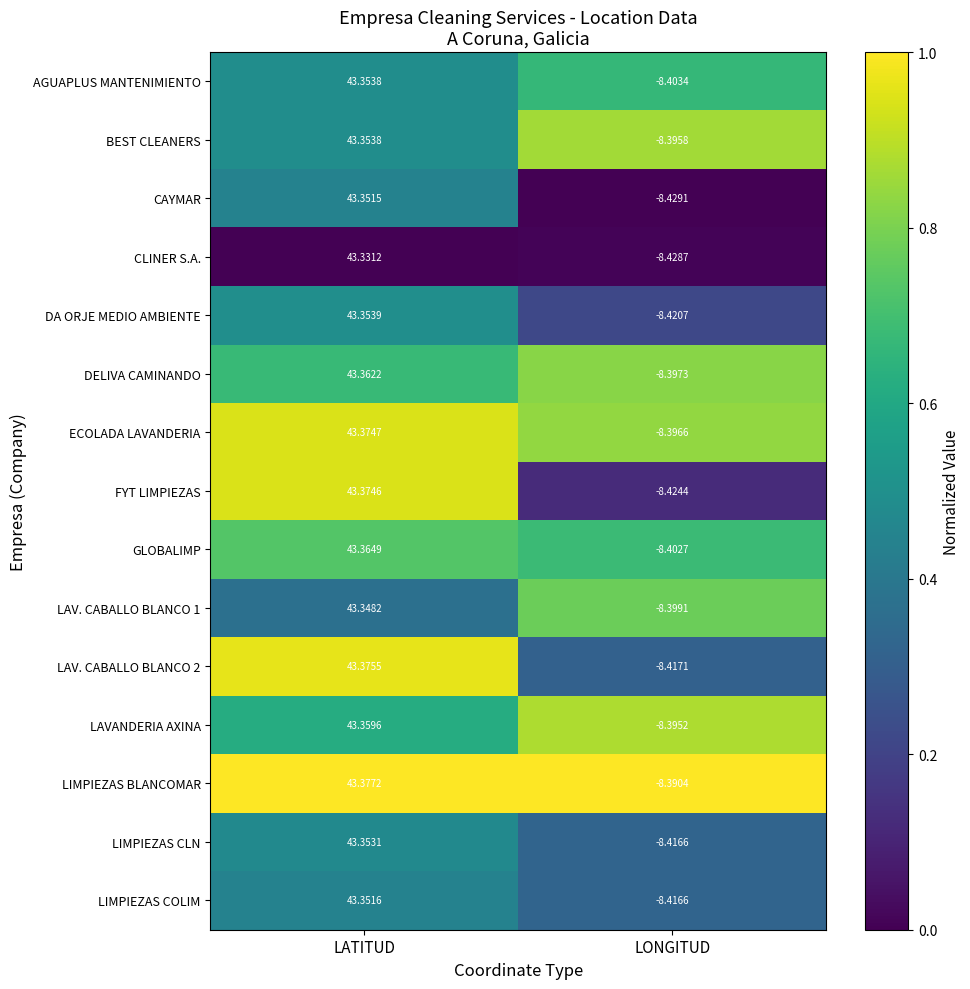

At which category is the sum across all series the highest?

LATITUD